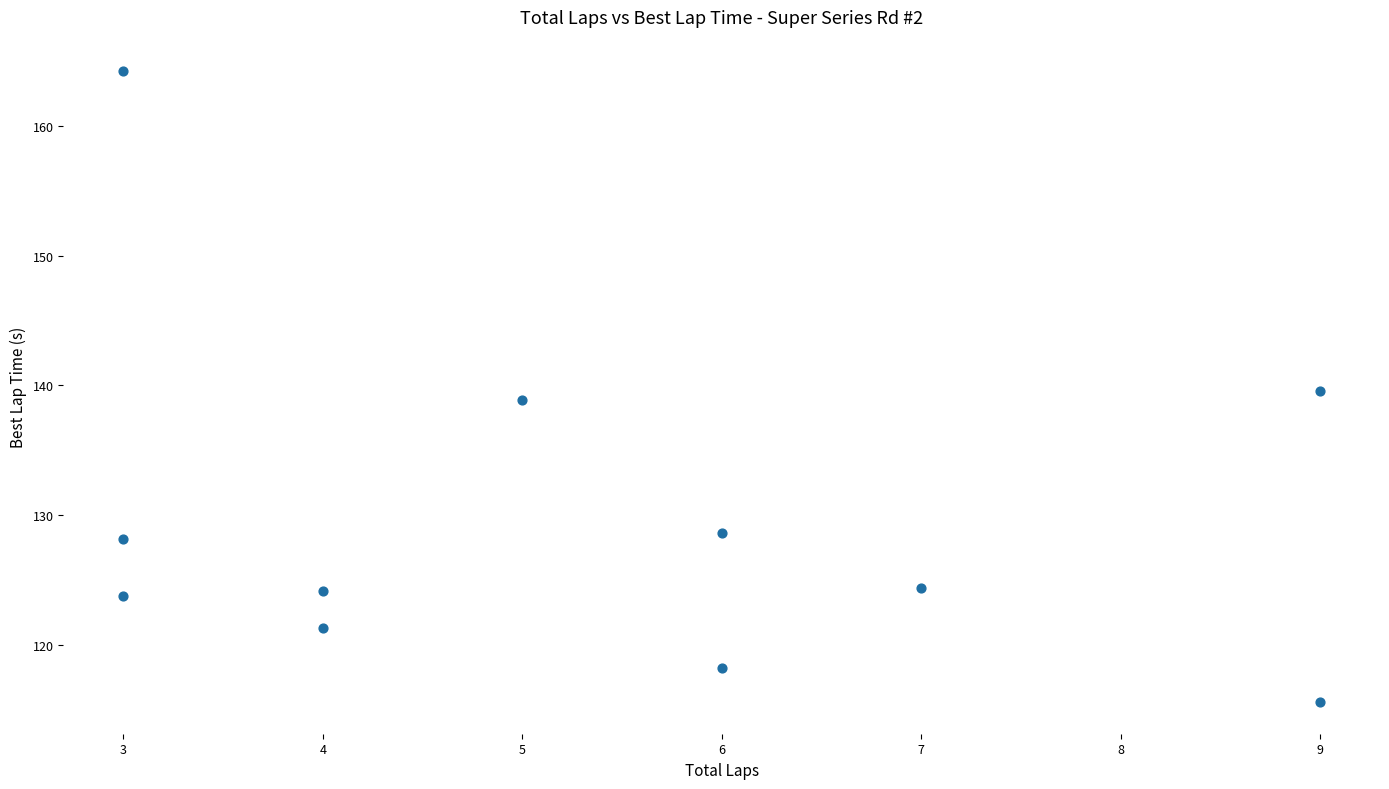

What is the range of Y values (max minus min)?

48.6